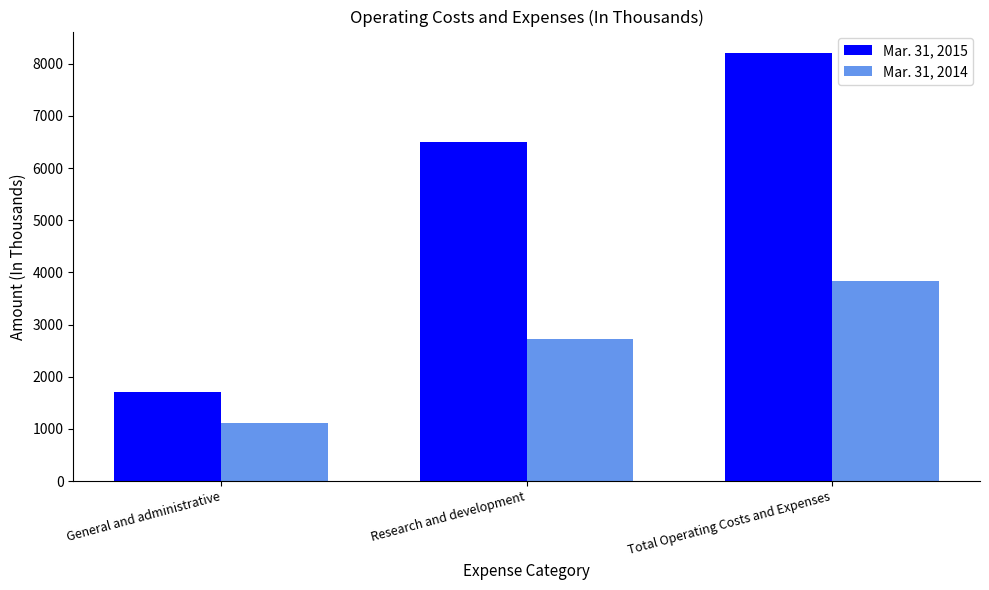

Which category has the lowest value in the Mar. 31, 2014 series?

General and administrative